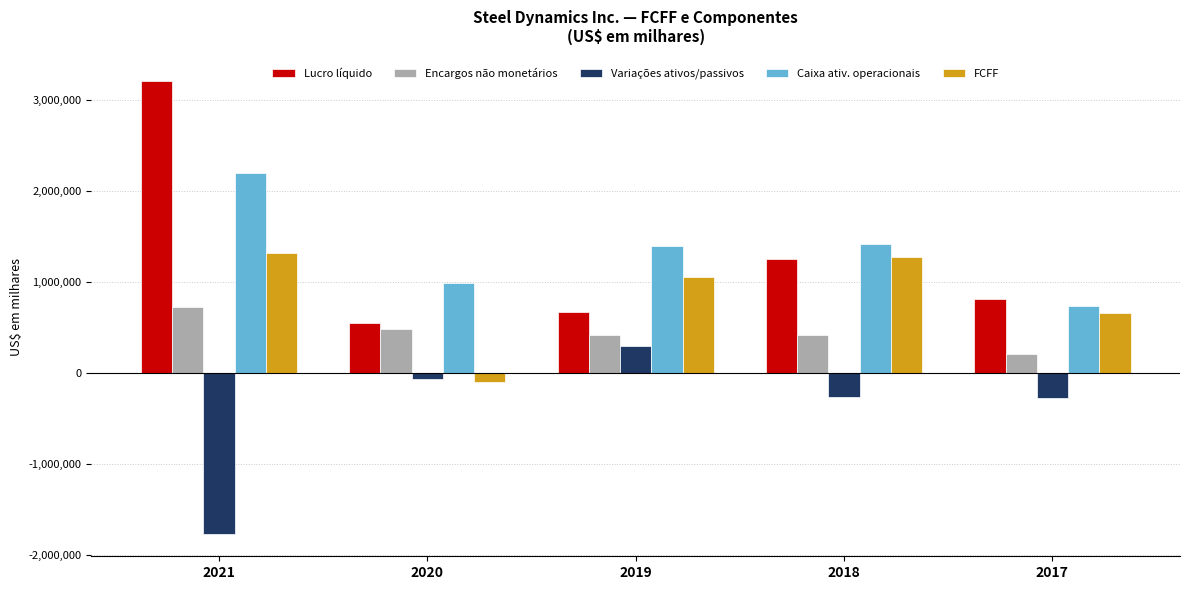

The value of Variações ativos/passivos at 2020 is -63374. True or false?

True